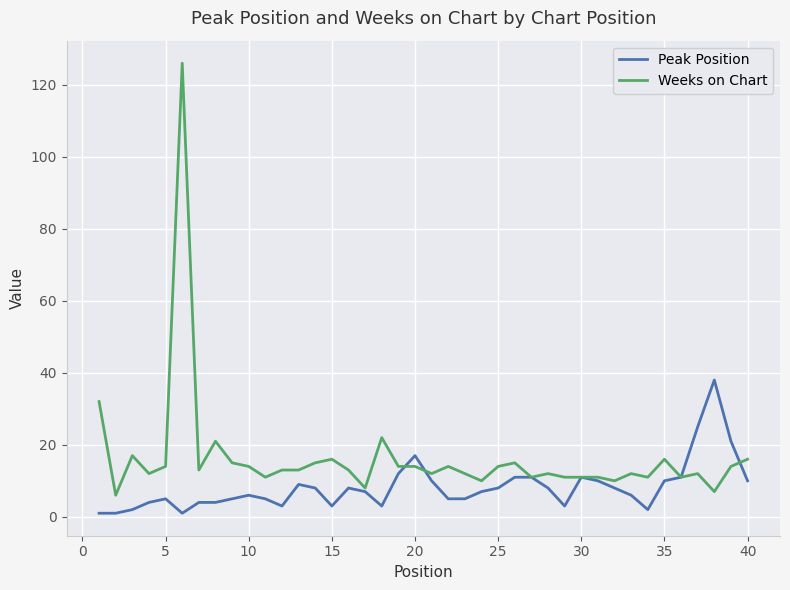

What is the difference between the maximum and minimum values in the Peak Position series?

37